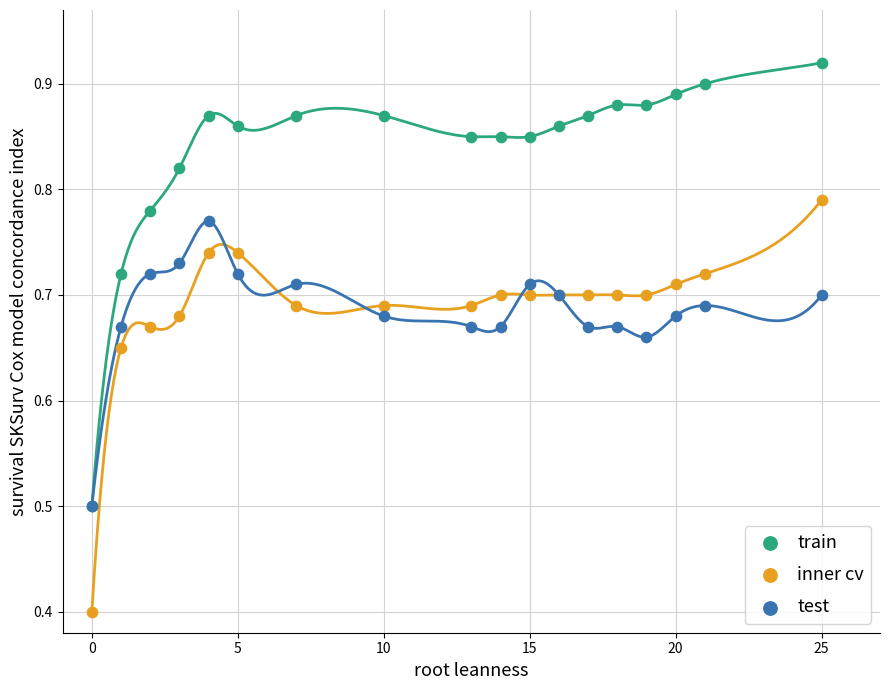

Which series contains the highest Y value?

train